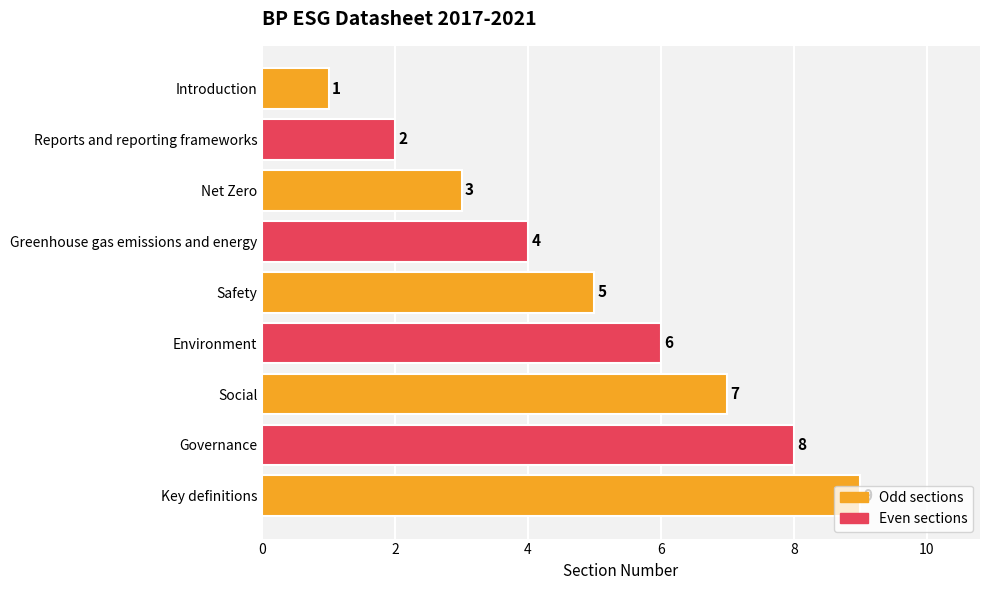

List the labels in order of value, smallest first.

Introduction, Reports and reporting frameworks, Net Zero, Greenhouse gas emissions and energy, Safety, Environment, Social, Governance, Key definitions